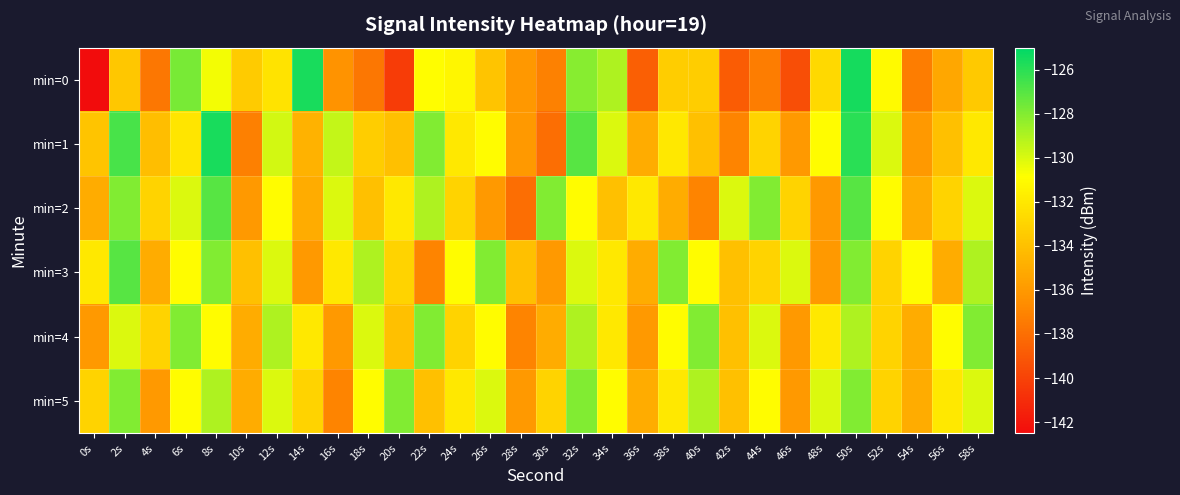

Which series has the largest range (max minus min)?

min=0